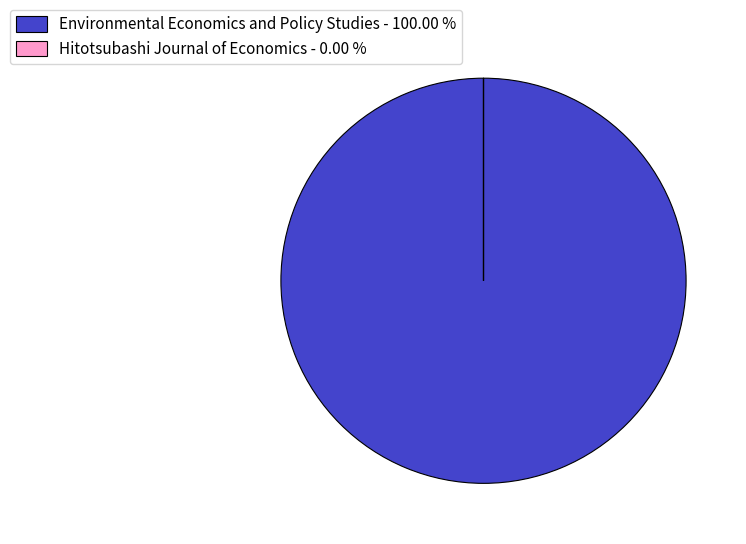

Does any single category account for the majority?

Yes